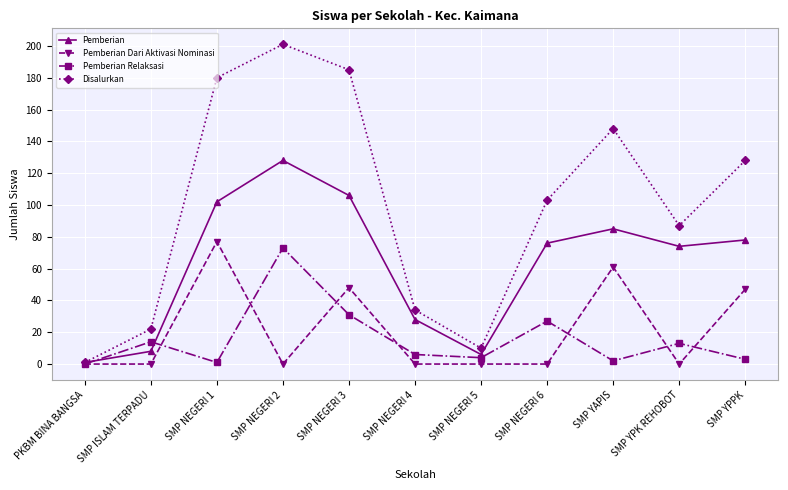

What is the value of the Pemberian Dari Aktivasi Nominasi point at the 5th from the left?

48